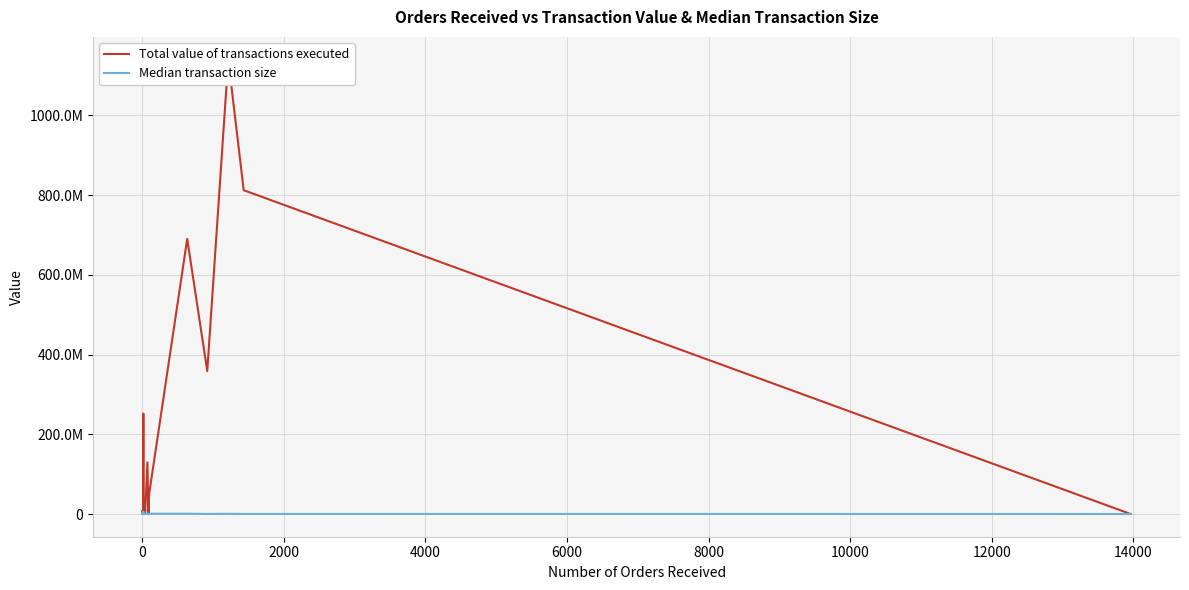

How many positive values does the Median transaction size series have?

33